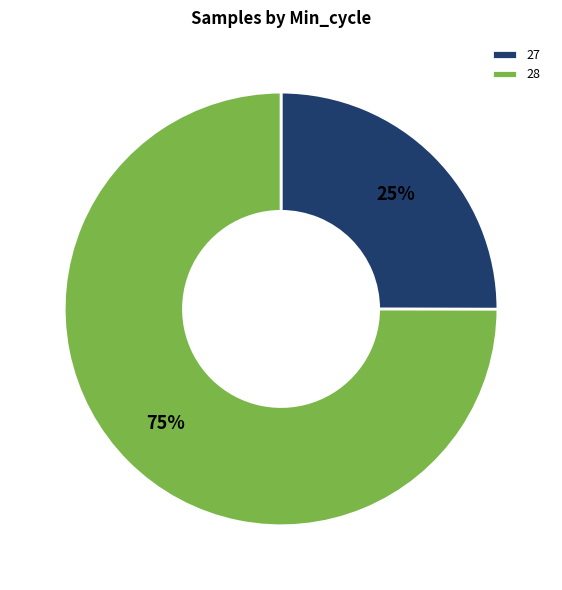

Is there any slice that represents more than half of the pie?

Yes